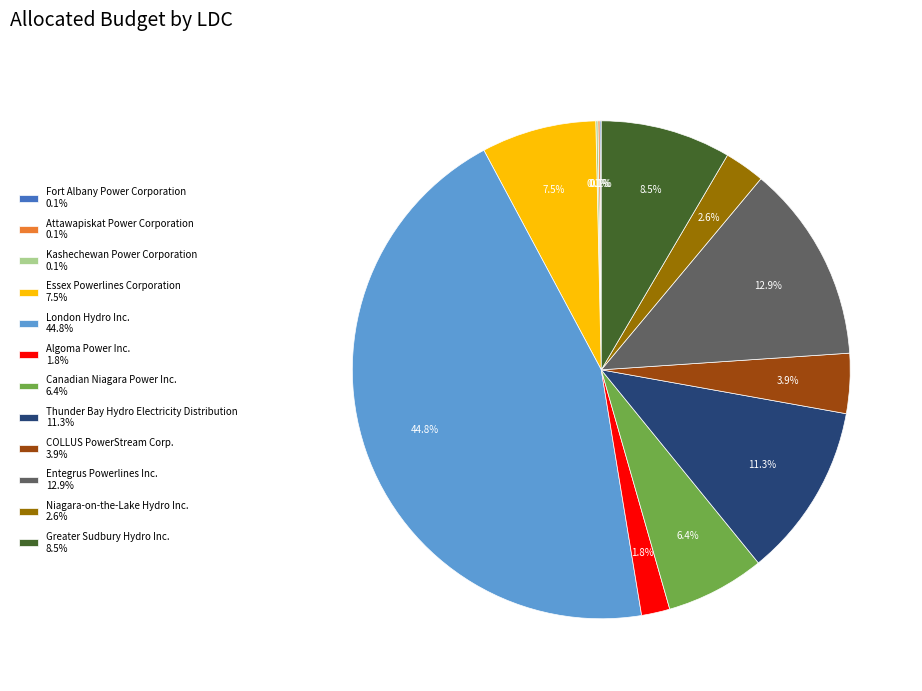

Is there a majority slice in this chart?

No